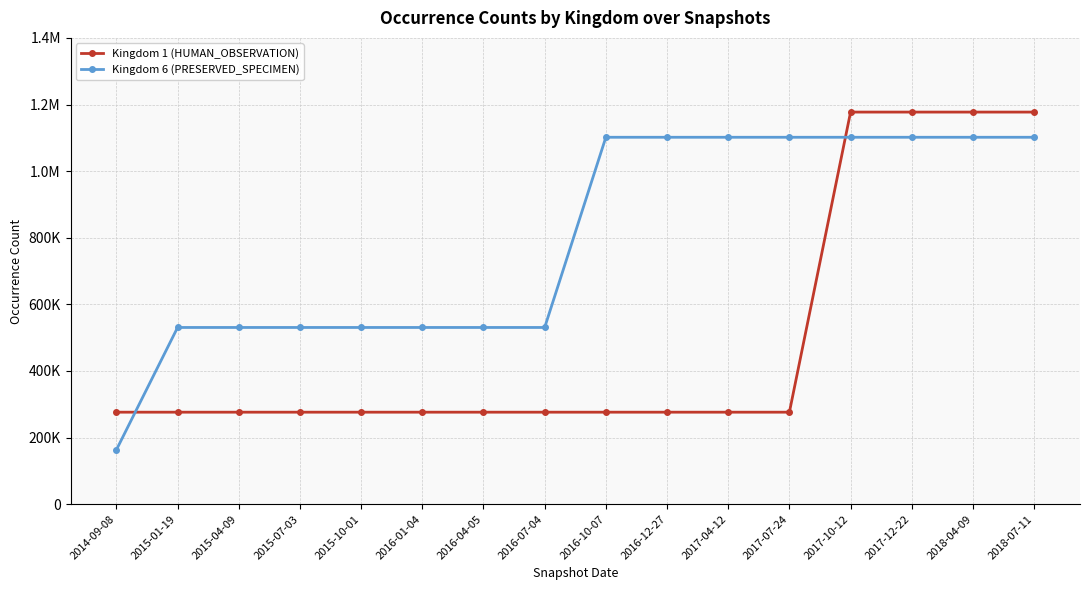

Reading right to left, extract all data points from this chart.

Kingdom 1 (HUMAN_OBSERVATION): 1177239	1177239	1177239	1177239	276189	276189	276189	276189	276189	276189	276189	276189	276189	276189	276189	276189
Kingdom 6 (PRESERVED_SPECIMEN): 1101615	1101615	1101615	1101615	1101615	1101615	1101615	1101615	530540	530540	530540	530540	530540	530540	530540	163197